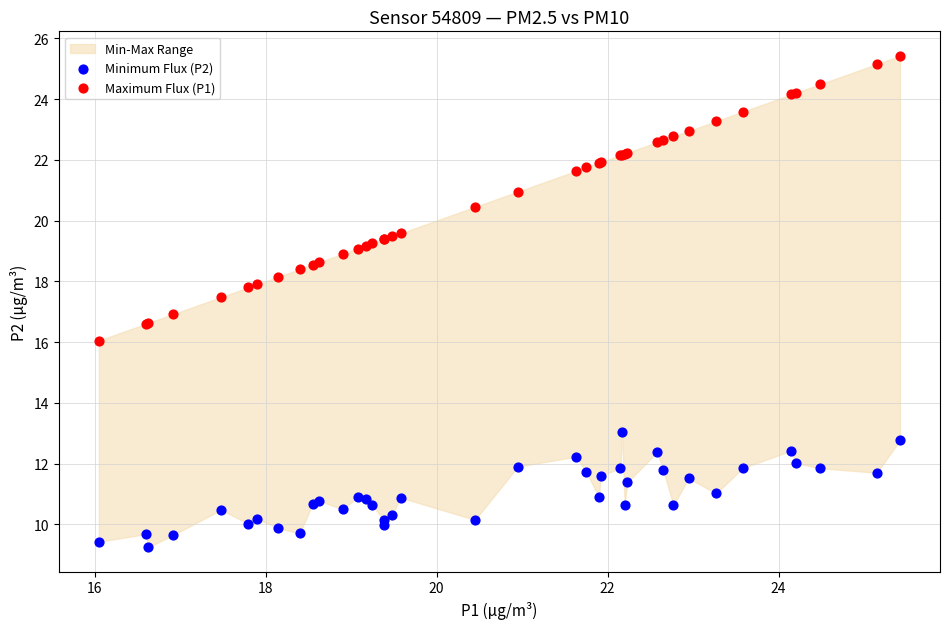

Which series has the largest Y range (max minus min)?

Maximum Flux (P1)